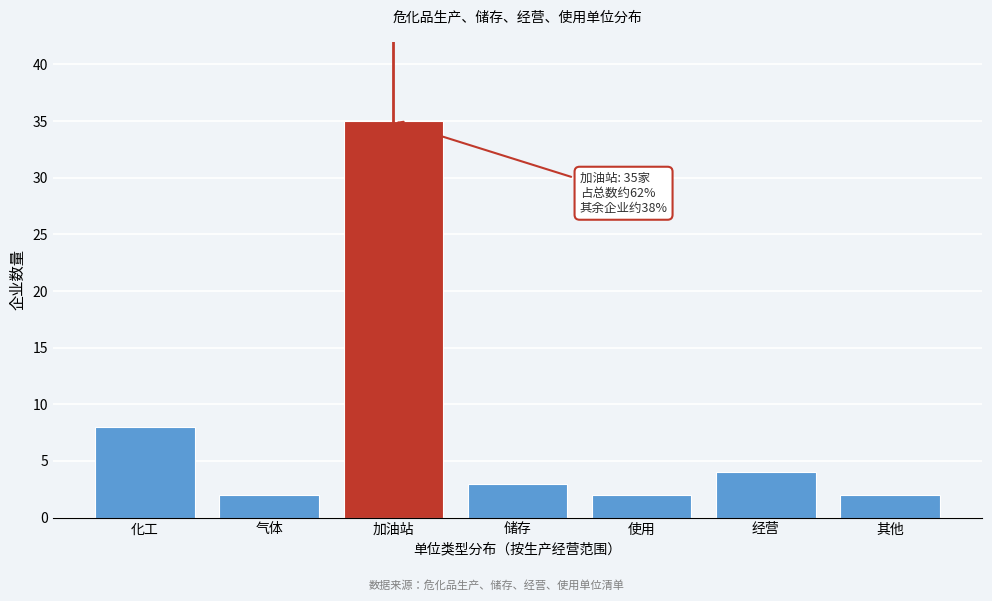

Reading left to right, what are all the values shown in this chart?

化工=8	气体=2	加油站=35	储存=3	使用=2	经营=4	其他=2